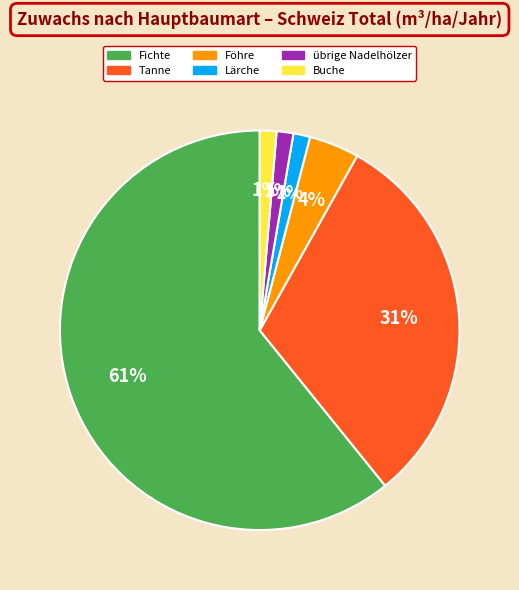

Does any single category account for the majority?

Yes